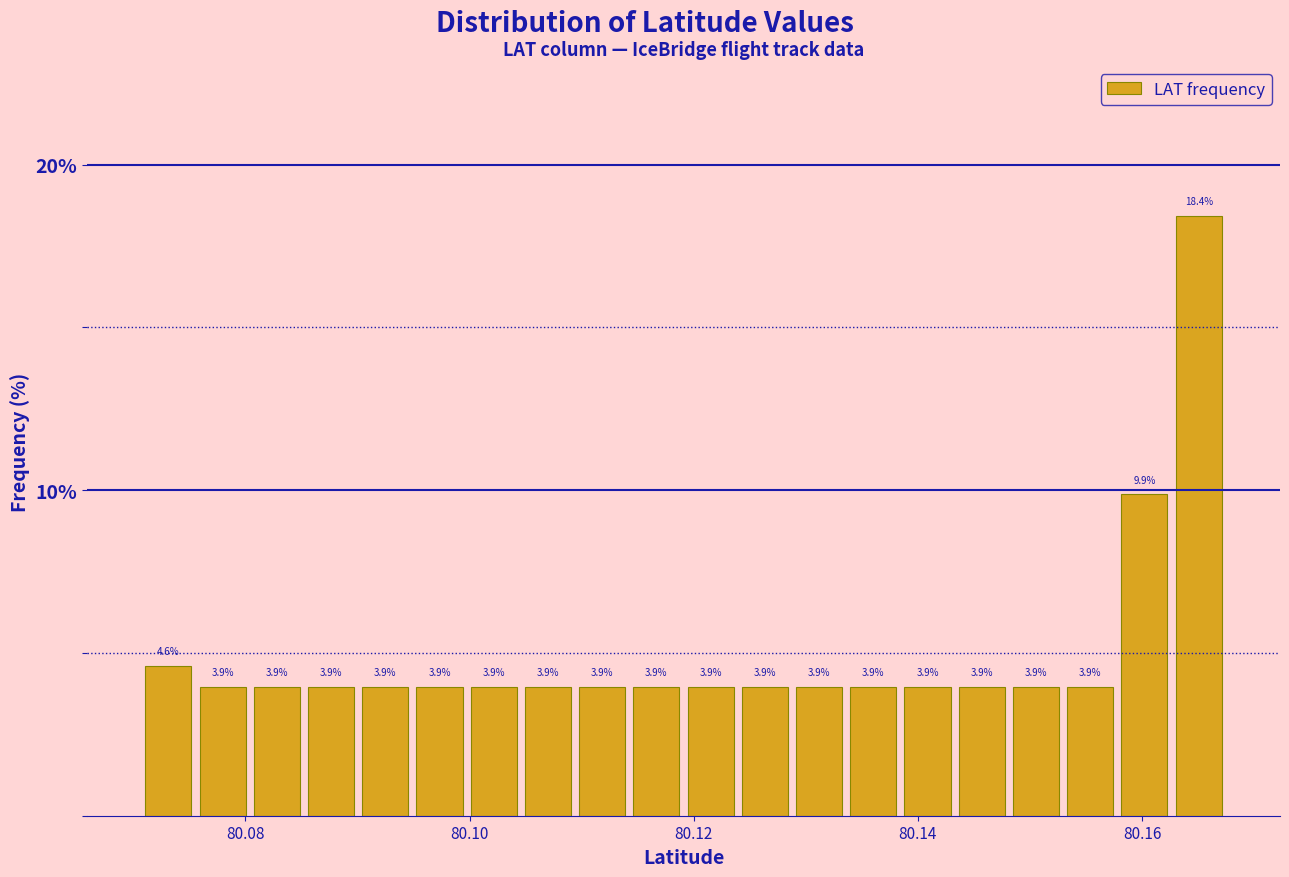

Around what value on the x-axis is the tallest bar? Give the approximate position of its centre, as read against the axis.

80.166